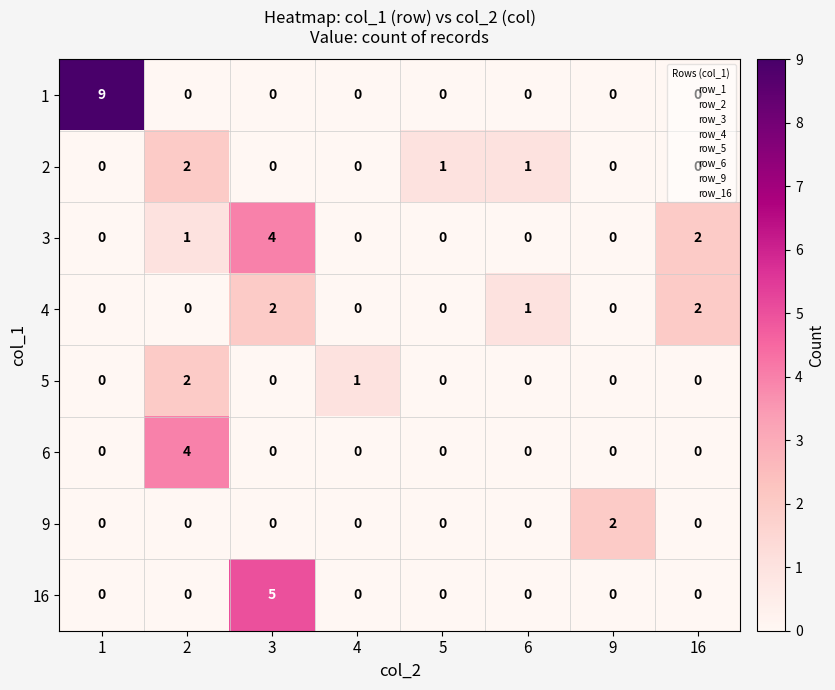

Count the 9 values in the range 0 to 1.

7